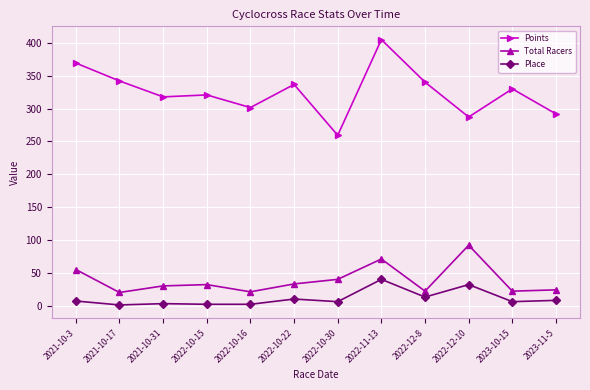

Which category has the highest value in the Points series?

2022-11-13